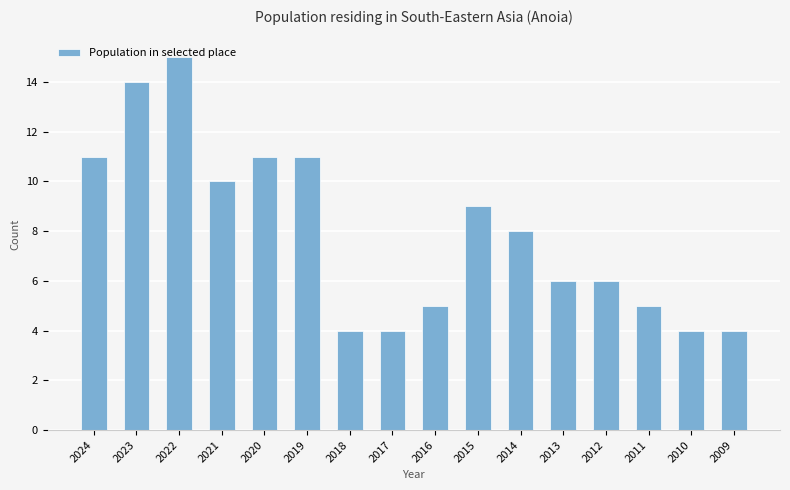

Where is the data nearest to the value 9?

2015